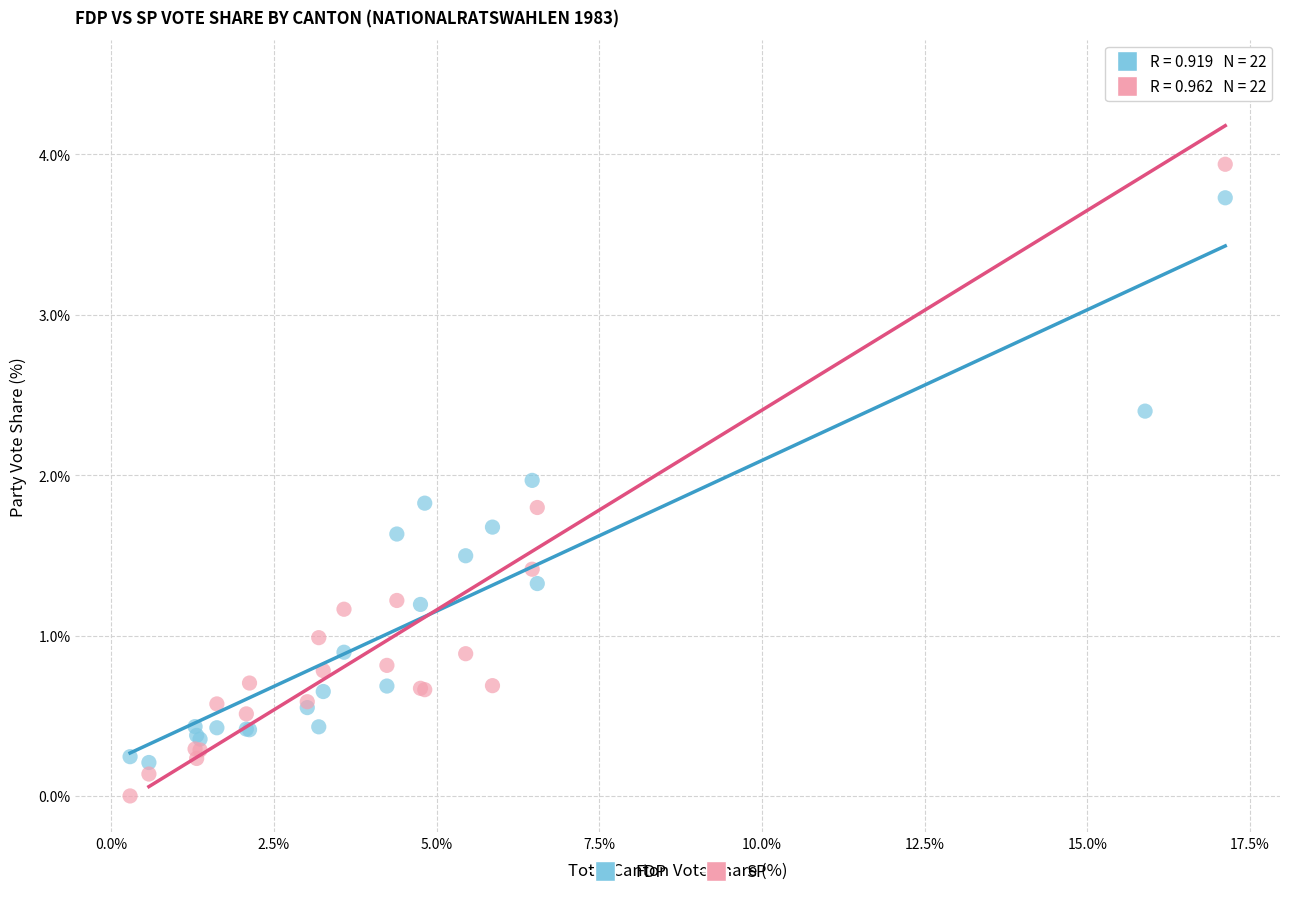

What is the X range (max minus min) for the scatter plot?

16.8